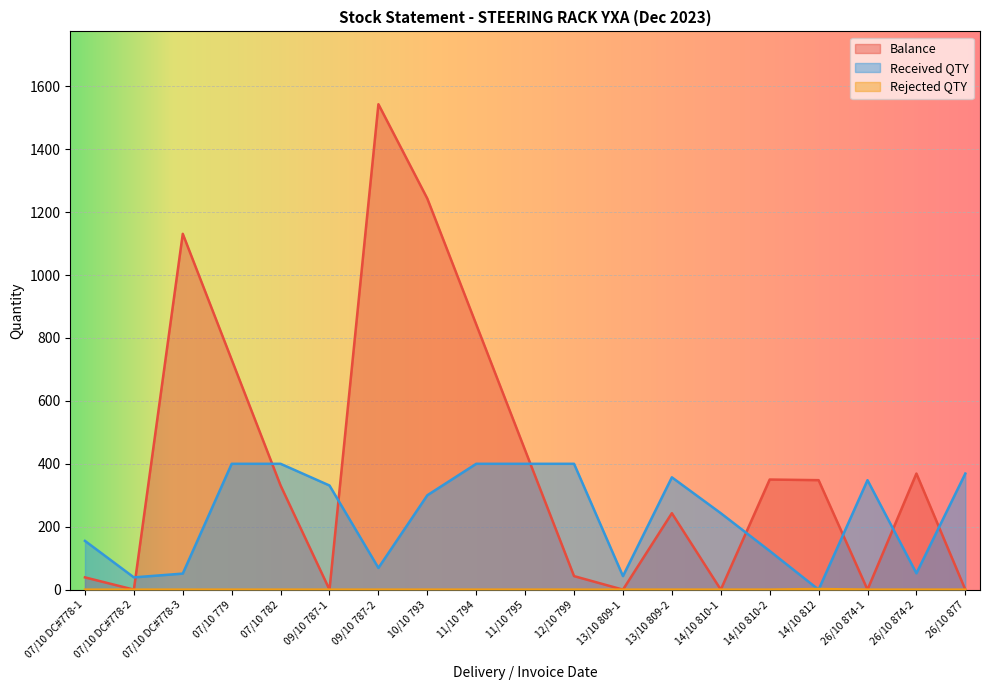

True or false: Received QTY and Rejected QTY cross at least once.

True